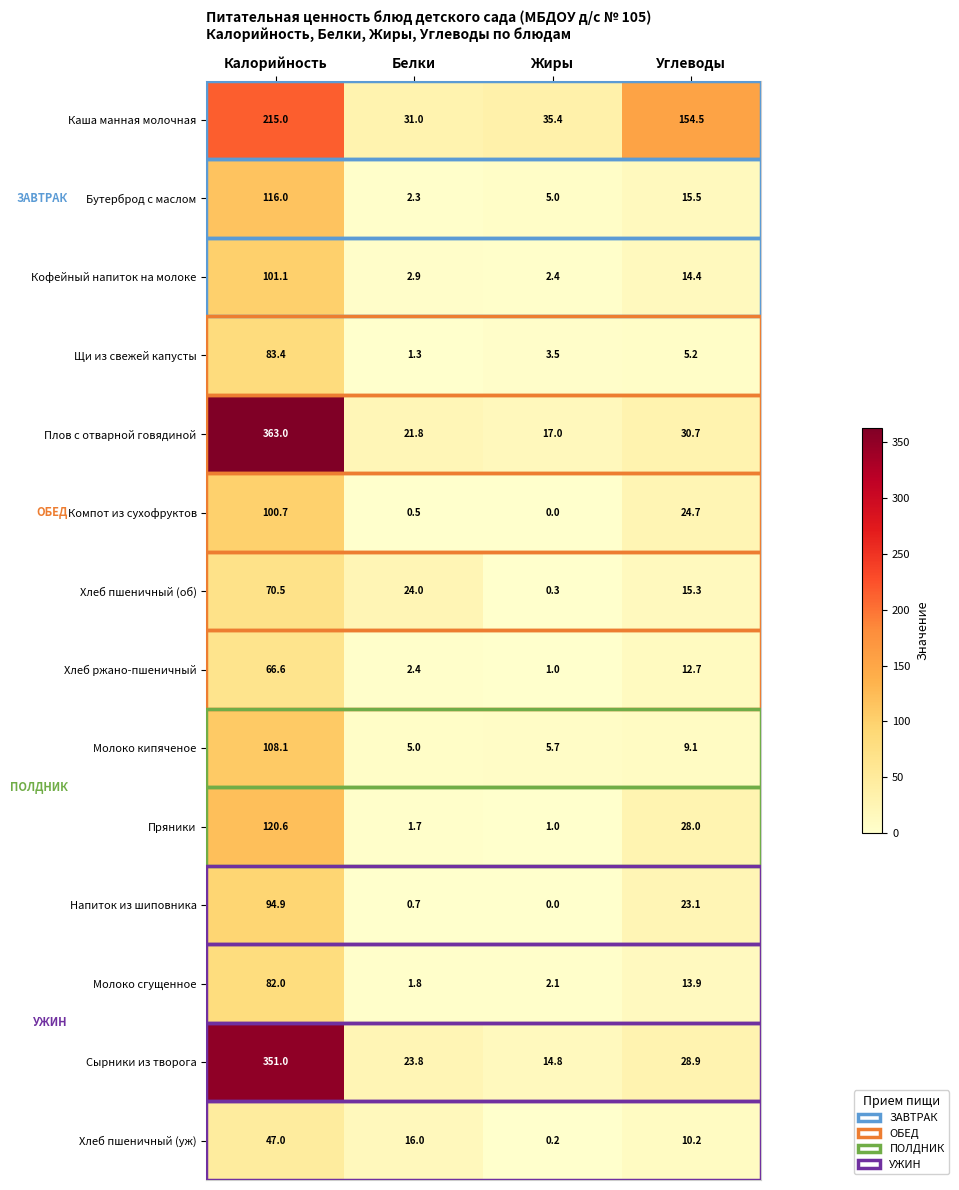

The Компот из сухофруктов series shows 177.7 at Калорийность. True or false?

False